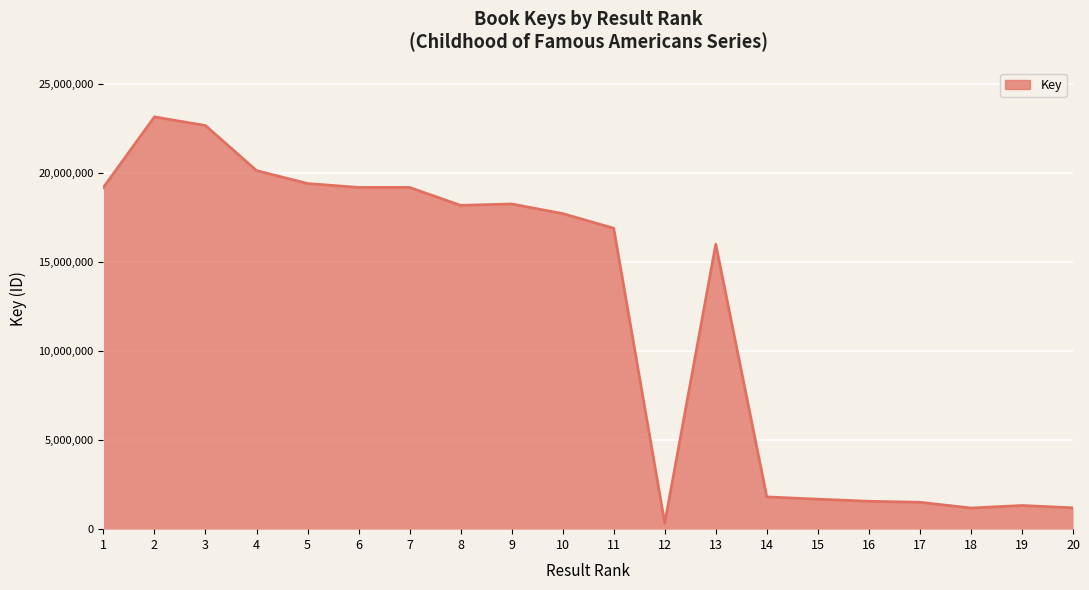

How many categories are shown in the chart?

20